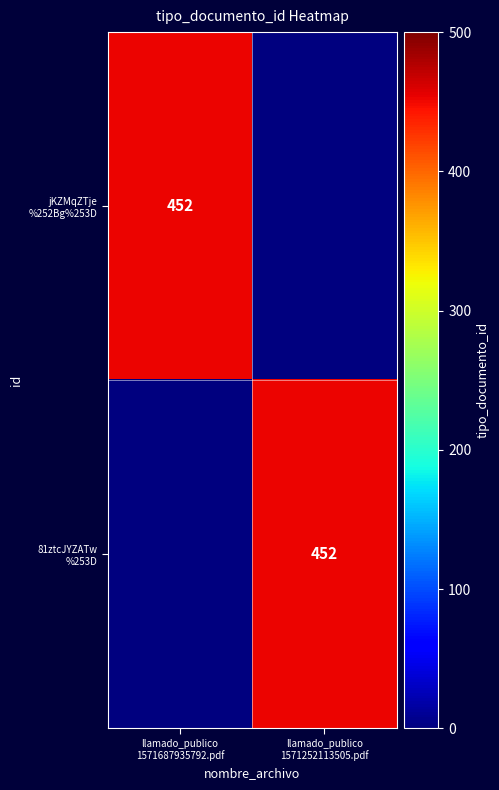

How many data points in 81ztcJYZATw %253D are less than 452?

1